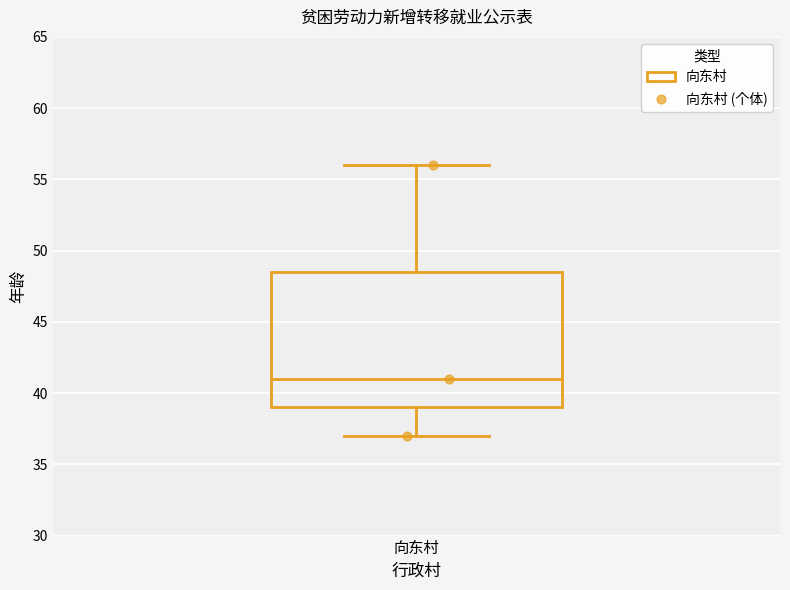

Where does the median line of the box for 向东村 sit on the y-axis? The values are not printed on the chart, so give them approximately, as read against the axis.

41.0